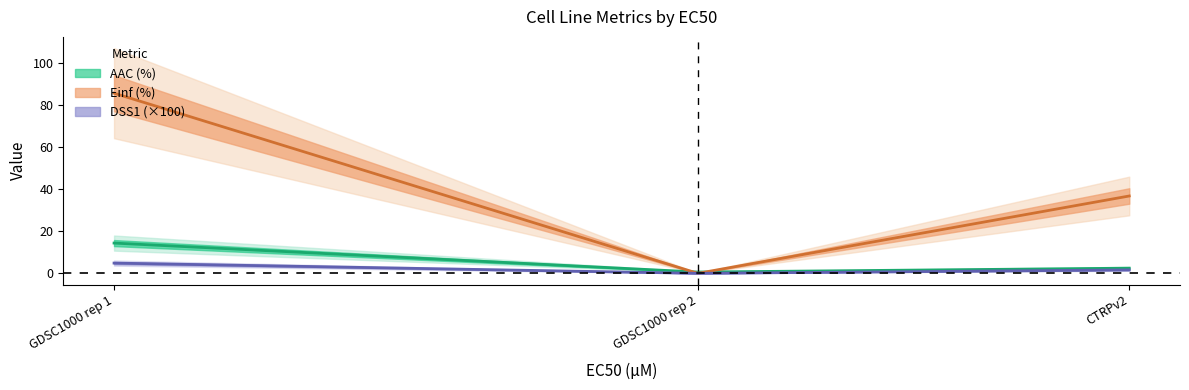

What is the label of the 2nd point from the left?

GDSC1000 rep 2